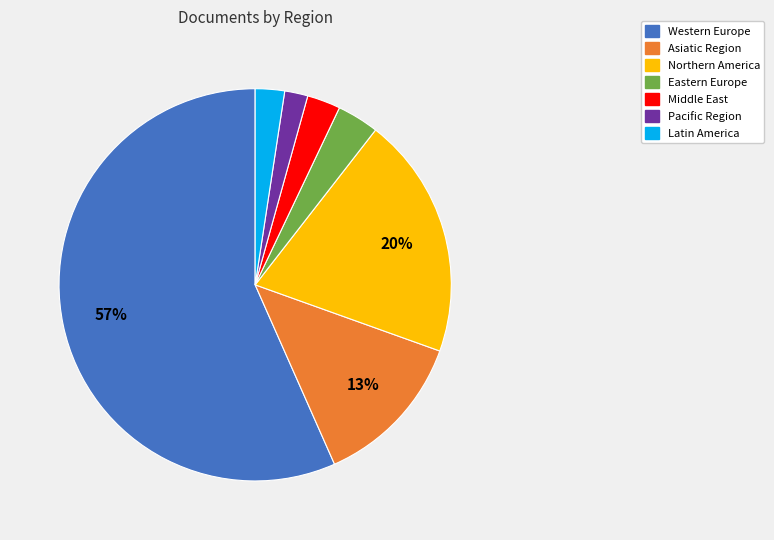

Between Western Europe and Asiatic Region, which is larger?

Western Europe